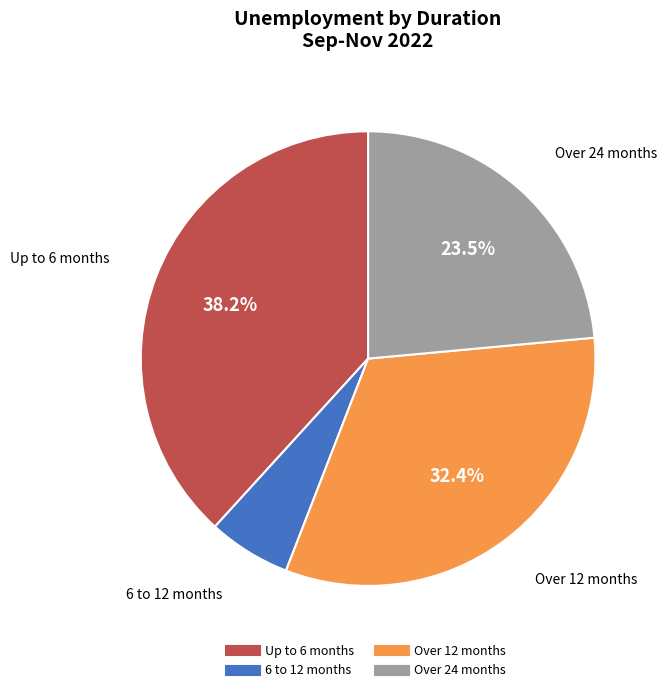

What is the largest slice in the pie chart?

Up to 6 months